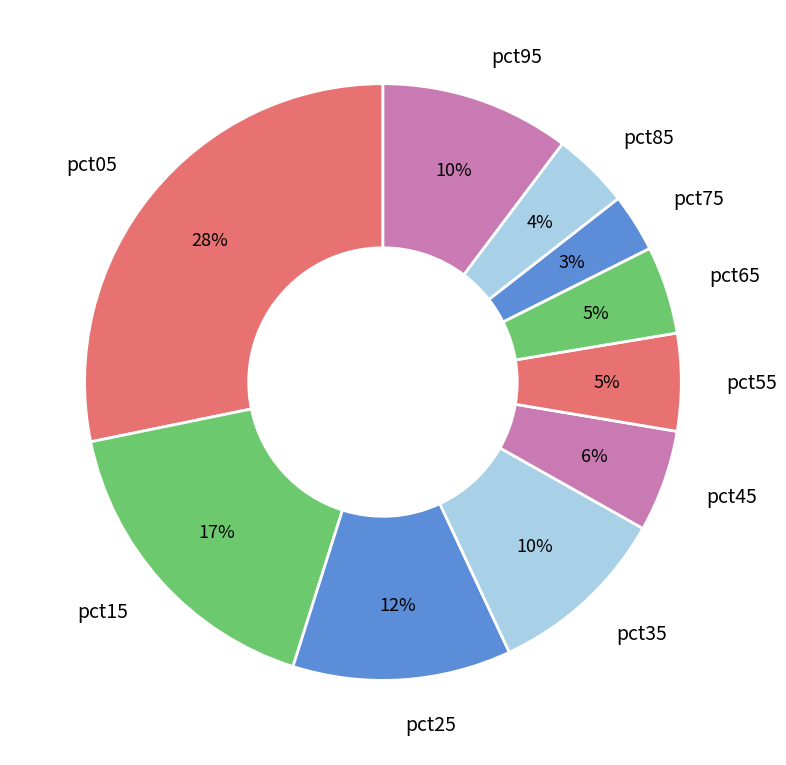

To the nearest percent, what percentage of the pie is pct45?

6%